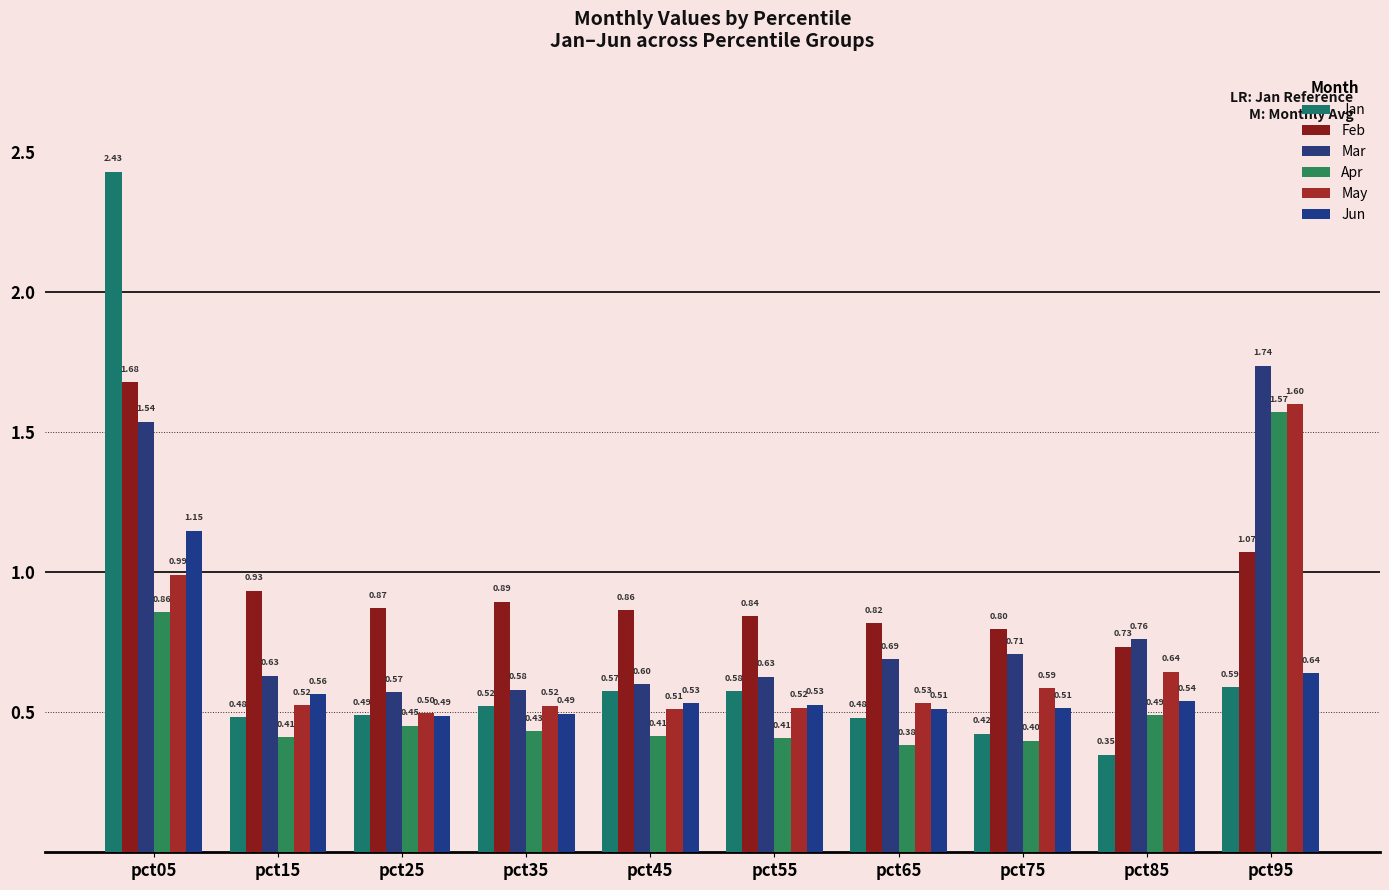

Reading left to right, what are all the values shown in this chart?

Jan: pct05=2.4	pct15=0.5	pct25=0.5	pct35=0.5	pct45=0.6	pct55=0.6	pct65=0.5	pct75=0.4	pct85=0.3	pct95=0.6
Feb: pct05=1.7	pct15=0.9	pct25=0.9	pct35=0.9	pct45=0.9	pct55=0.8	pct65=0.8	pct75=0.8	pct85=0.7	pct95=1.1
Mar: pct05=1.5	pct15=0.6	pct25=0.6	pct35=0.6	pct45=0.6	pct55=0.6	pct65=0.7	pct75=0.7	pct85=0.8	pct95=1.7
Apr: pct05=0.9	pct15=0.4	pct25=0.5	pct35=0.4	pct45=0.4	pct55=0.4	pct65=0.4	pct75=0.4	pct85=0.5	pct95=1.6
May: pct05=1.0	pct15=0.5	pct25=0.5	pct35=0.5	pct45=0.5	pct55=0.5	pct65=0.5	pct75=0.6	pct85=0.6	pct95=1.6
Jun: pct05=1.1	pct15=0.6	pct25=0.5	pct35=0.5	pct45=0.5	pct55=0.5	pct65=0.5	pct75=0.5	pct85=0.5	pct95=0.6